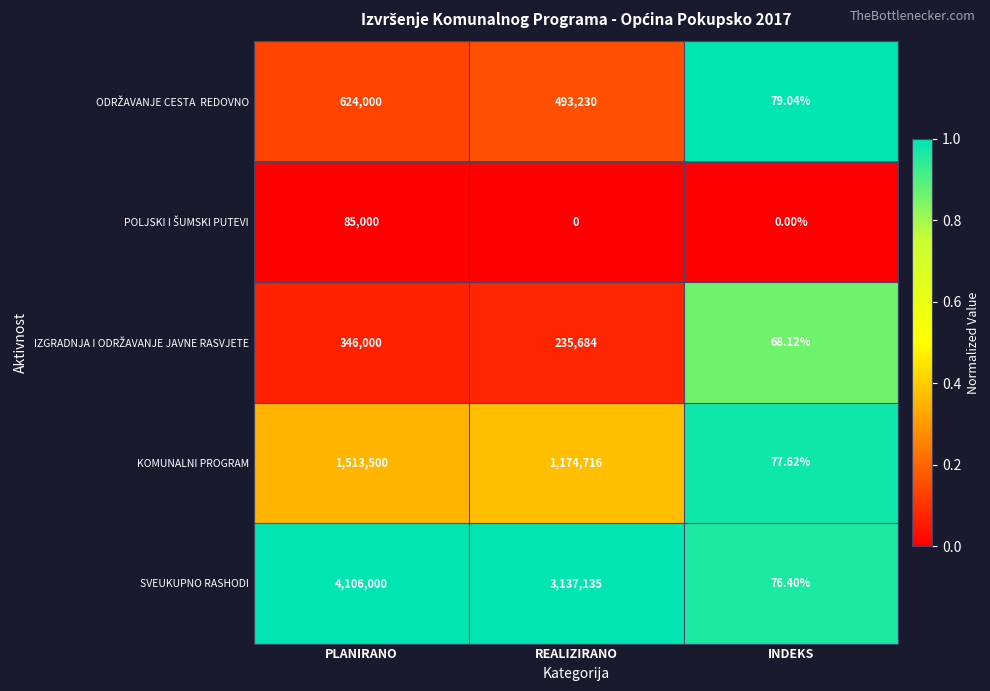

At which label does KOMUNALNI PROGRAM first exceed 1174716?

PLANIRANO